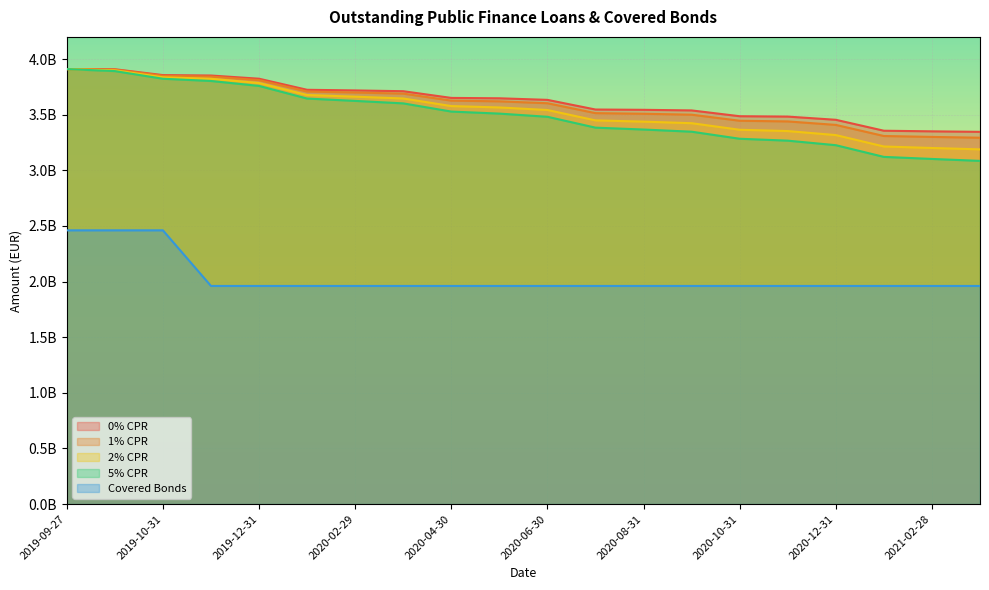

What are all the series names shown in the legend?

0% CPR, 1% CPR, 2% CPR, 5% CPR, Covered Bonds